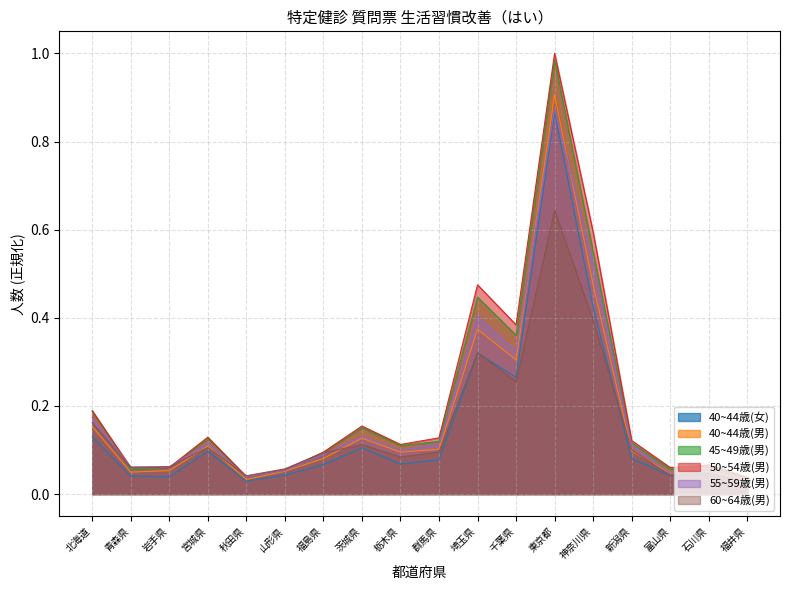

What is the difference between the maximum and minimum values in the 45~49歳(男) series?

0.9